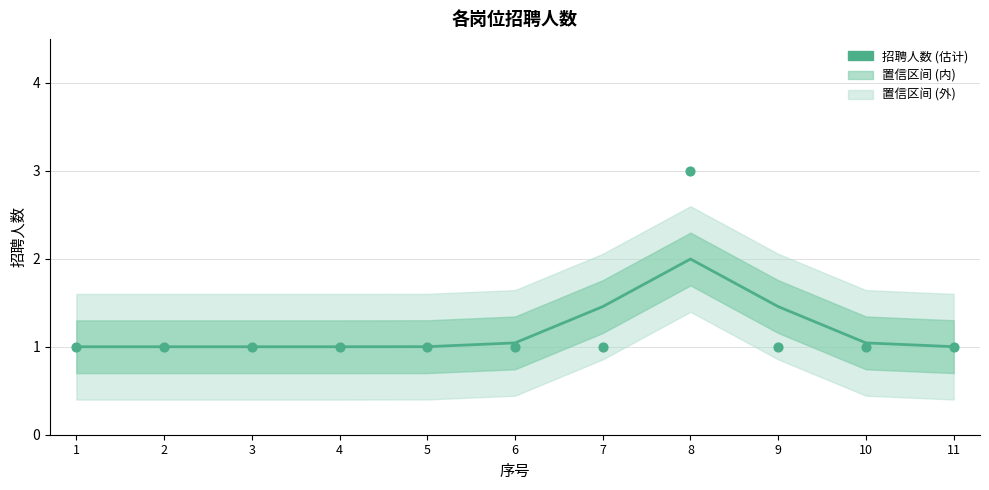

Which has a higher value, 3 or 7?

7